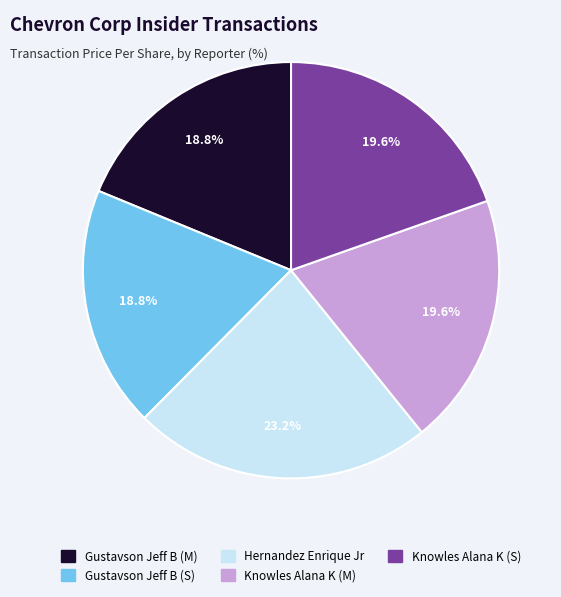

How many slices are in this pie chart?

5